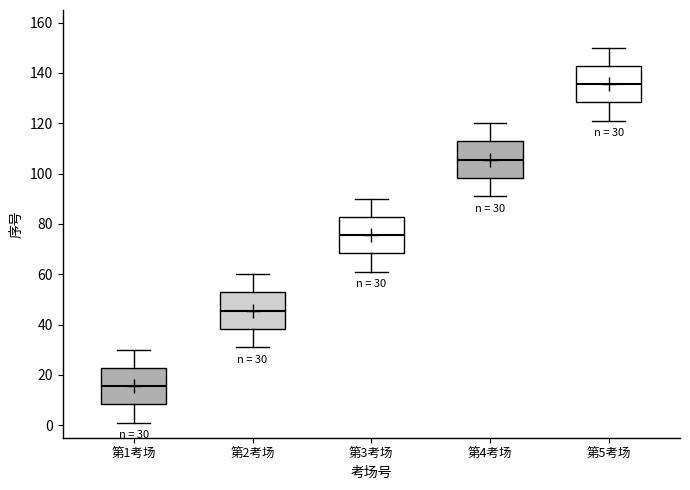

Which box has the highest median line?

第5考场